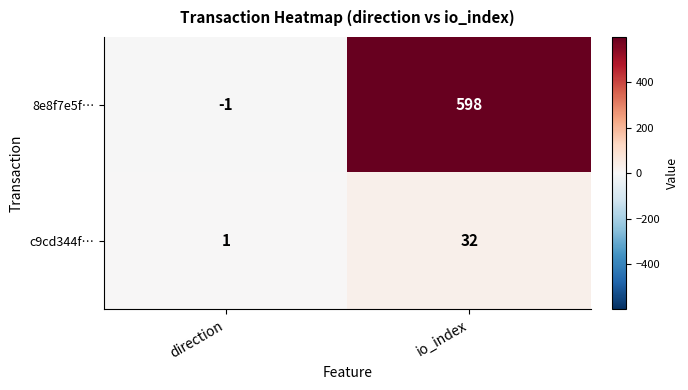

Reading left to right, transcribe all the data shown in this chart.

8e8f7e5f…: direction=-1	io_index=598
c9cd344f…: direction=1	io_index=32